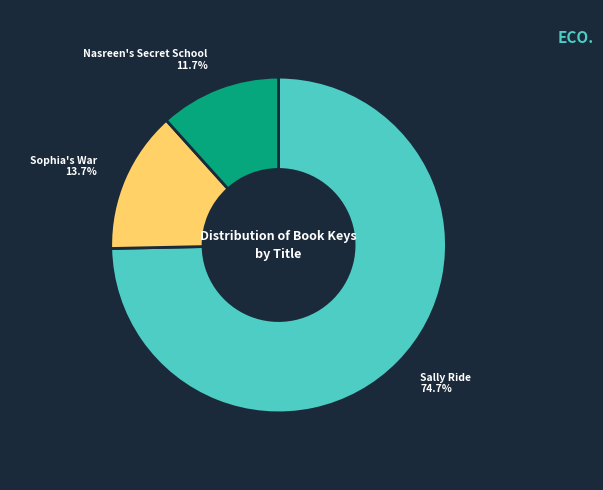

Is there any slice that represents more than half of the pie?

Yes